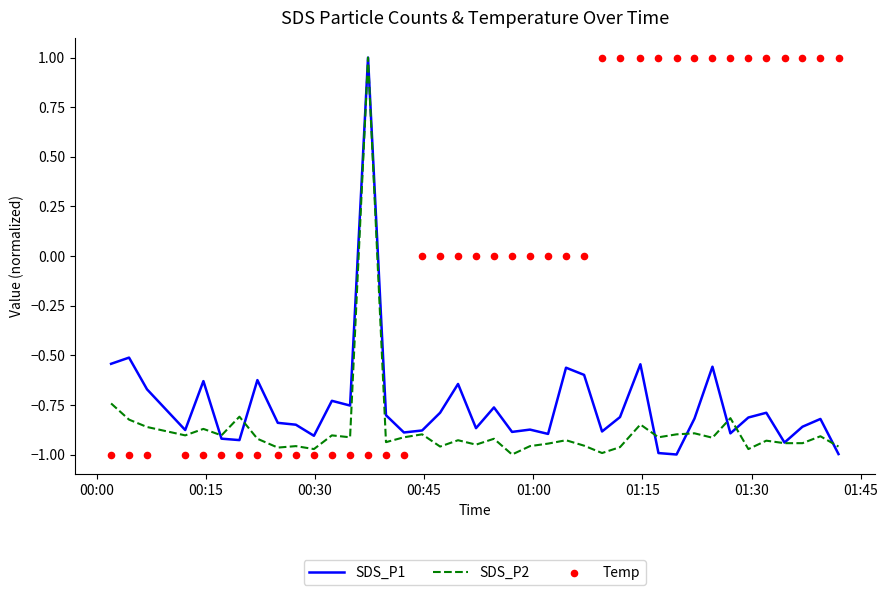

Which series reaches the minimum Y coordinate?

SDS_P1